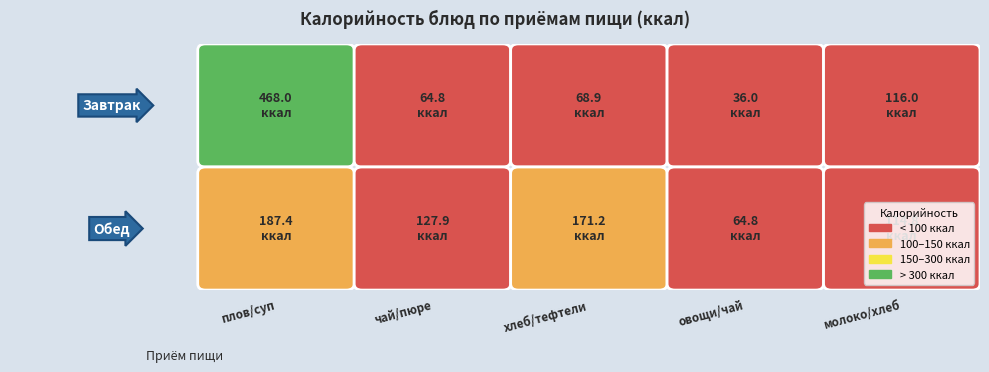

What is the sum of all Обед values?

666.1